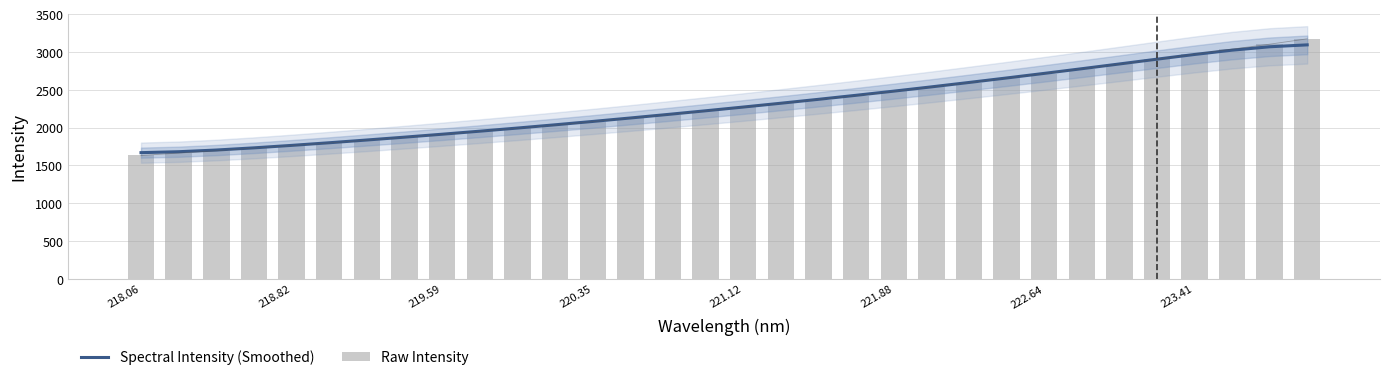

What is the highest value of the Spectral Intensity (Smoothed) series?

3095.2